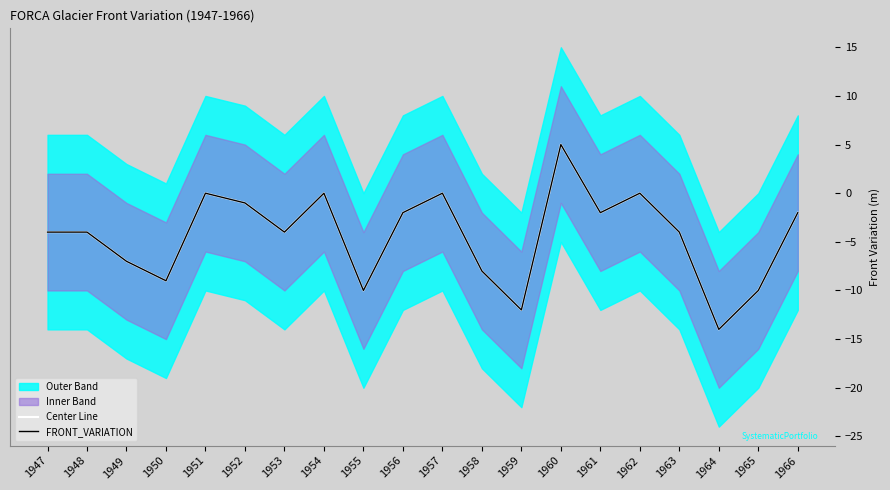

What is the sum of all FRONT_VARIATION values?

-88